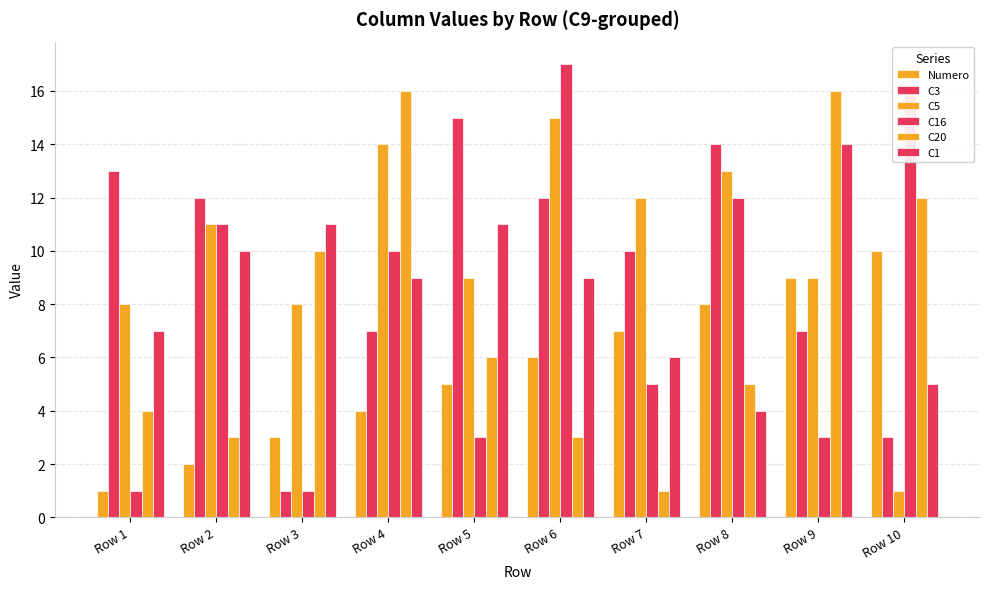

Reading left to right, extract all data points from this chart.

Numero: Row 1=1	Row 2=2	Row 3=3	Row 4=4	Row 5=5	Row 6=6	Row 7=7	Row 8=8	Row 9=9	Row 10=10
C3: Row 1=13	Row 2=12	Row 3=1	Row 4=7	Row 5=15	Row 6=12	Row 7=10	Row 8=14	Row 9=7	Row 10=3
C5: Row 1=8	Row 2=11	Row 3=8	Row 4=14	Row 5=9	Row 6=15	Row 7=12	Row 8=13	Row 9=9	Row 10=1
C16: Row 1=1	Row 2=11	Row 3=1	Row 4=10	Row 5=3	Row 6=17	Row 7=5	Row 8=12	Row 9=3	Row 10=16
C20: Row 1=4	Row 2=3	Row 3=10	Row 4=16	Row 5=6	Row 6=3	Row 7=1	Row 8=5	Row 9=16	Row 10=12
C1: Row 1=7	Row 2=10	Row 3=11	Row 4=9	Row 5=11	Row 6=9	Row 7=6	Row 8=4	Row 9=14	Row 10=5